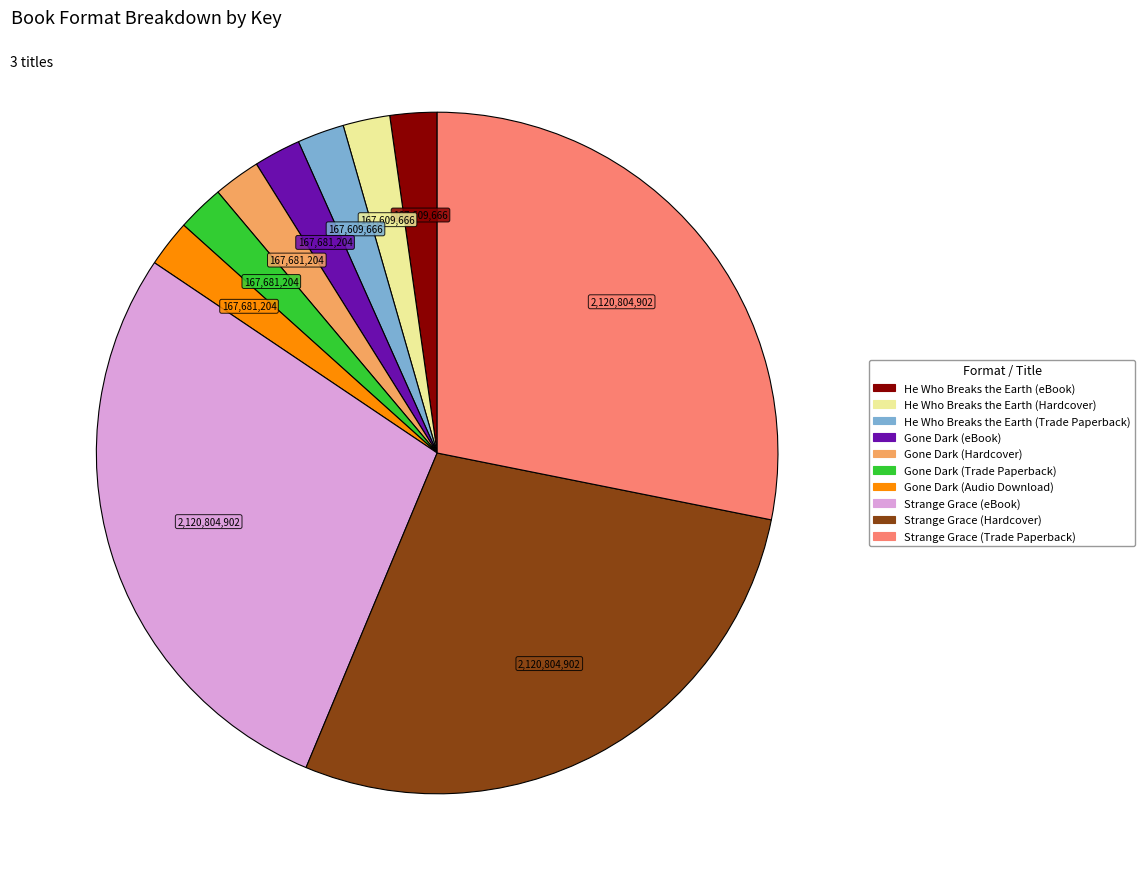

Is there a majority slice in this chart?

No